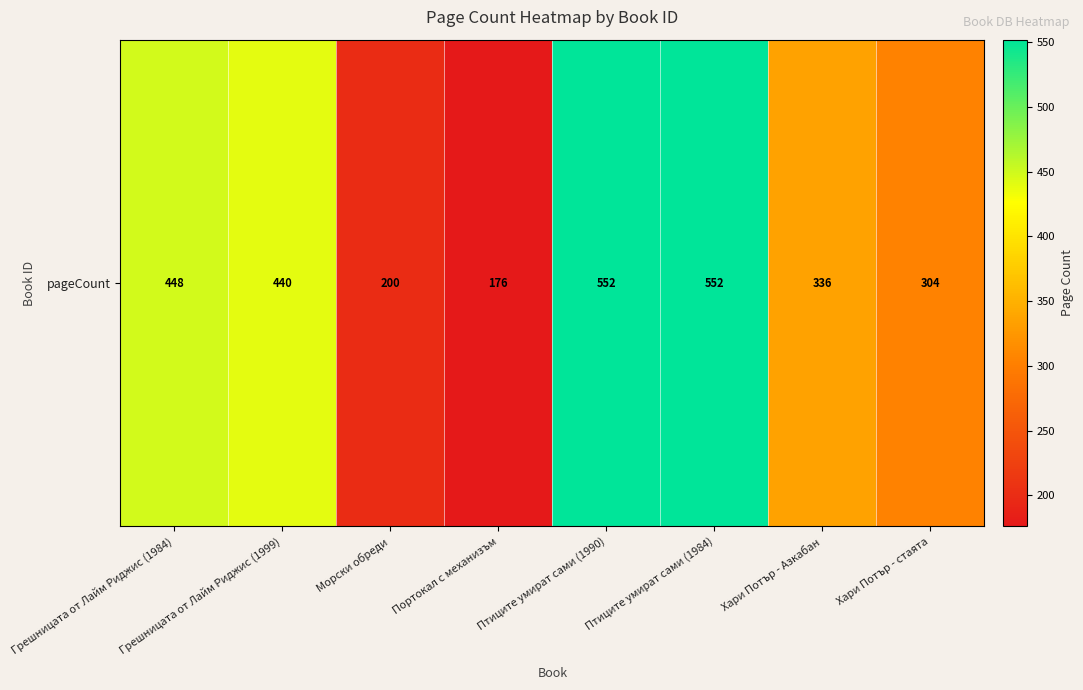

Which category has the lowest value across all series?

Портокал с механизъм